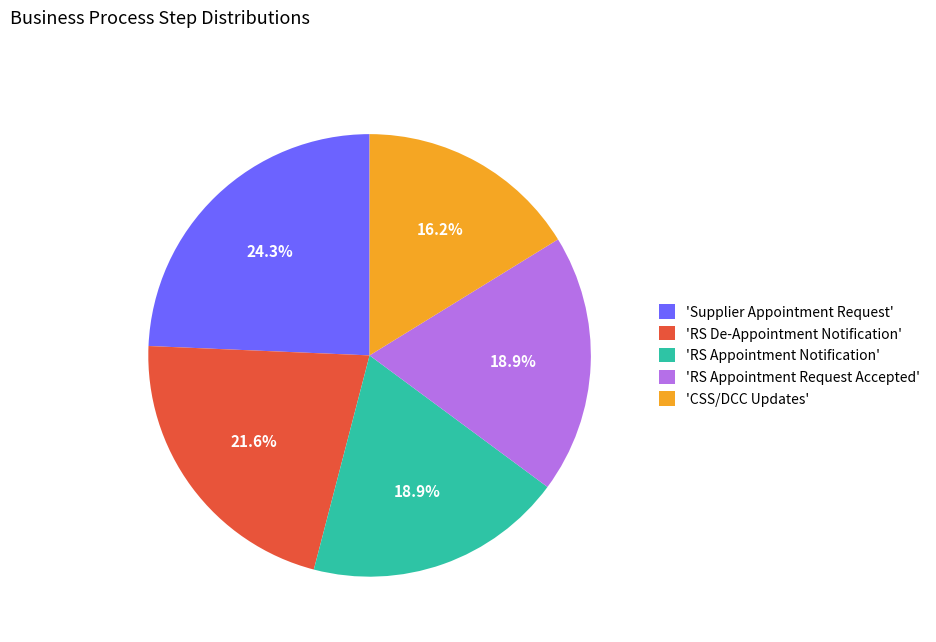

What is the ratio of the value at 'RS De-Appointment Notification' to the value at 'Supplier Appointment Request'?

0.9